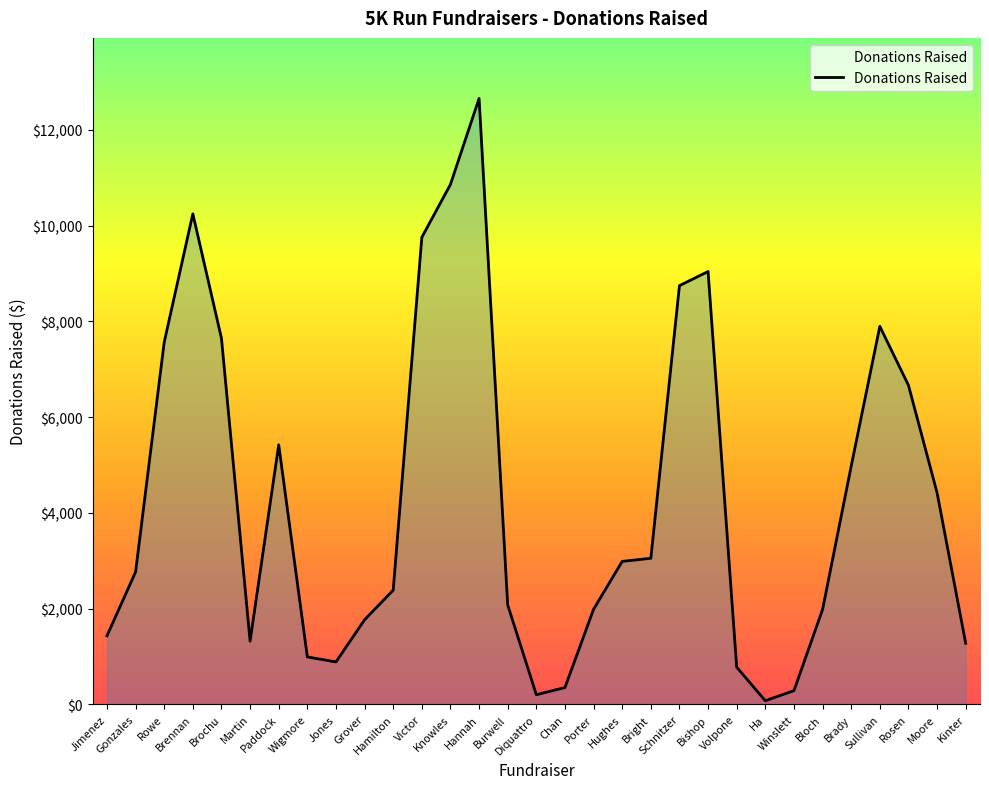

The value at Brochu is 7645. True or false?

True